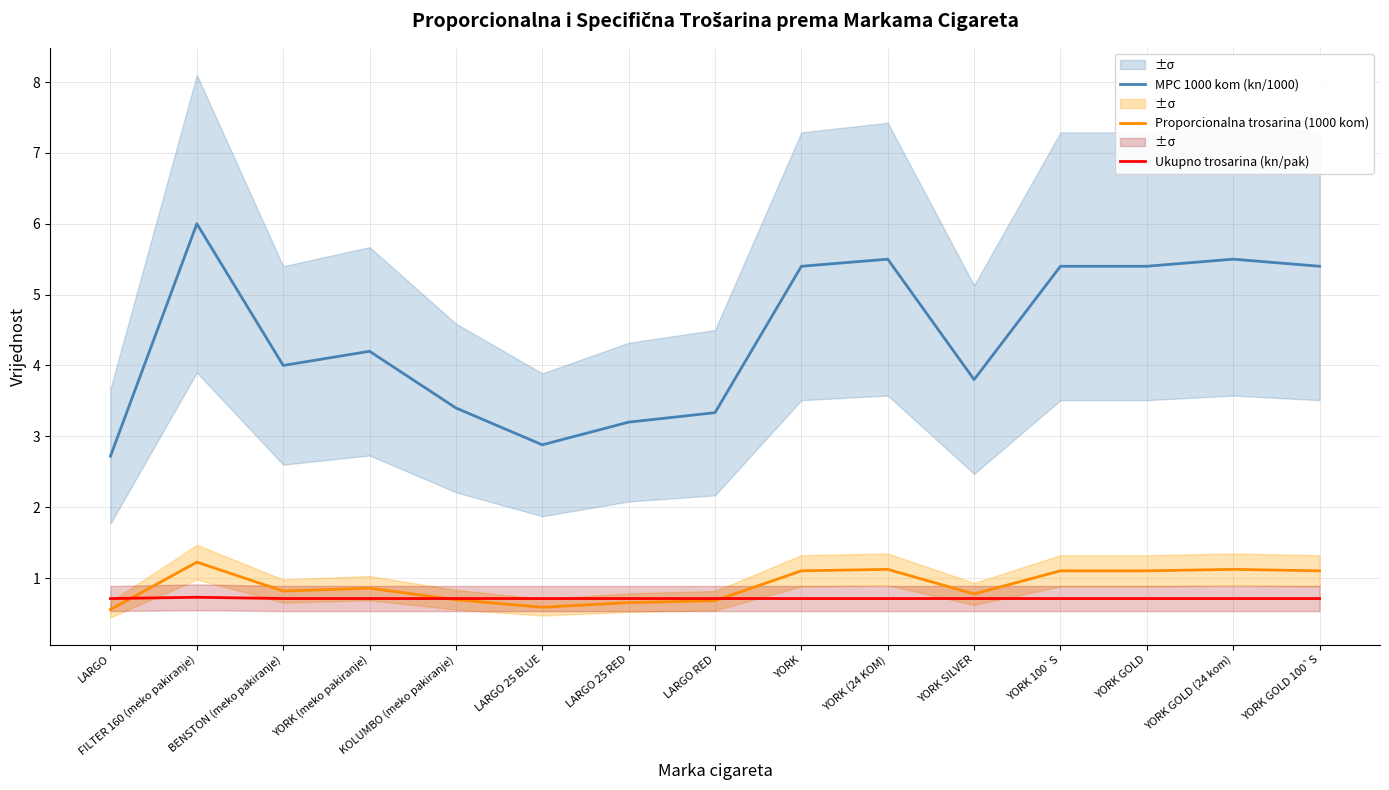

List the series in order of their peak value, lowest first.

Ukupno trosarina (kn/pak), Proporcionalna trosarina (1000 kom), MPC 1000 kom (kn/1000)